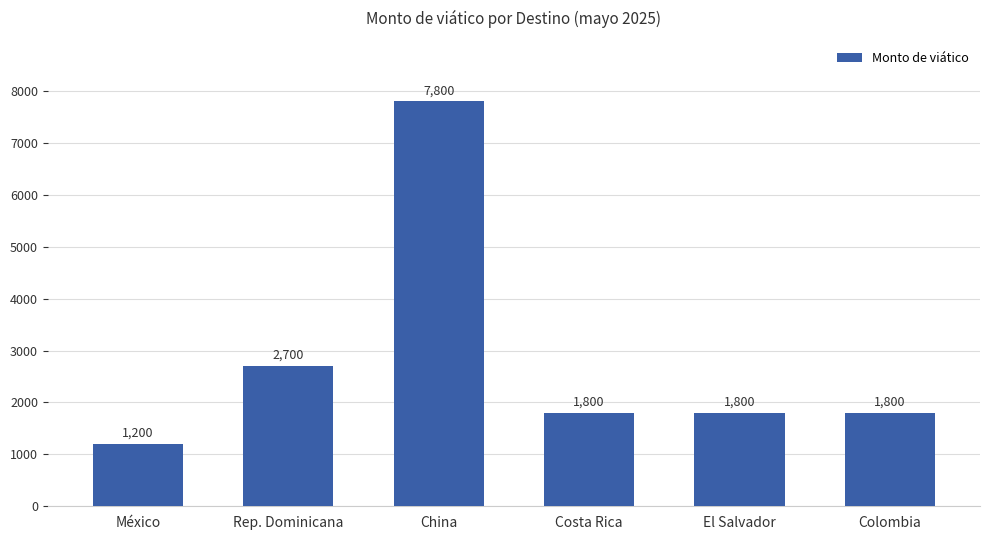

How many distinct data groups are displayed?

1